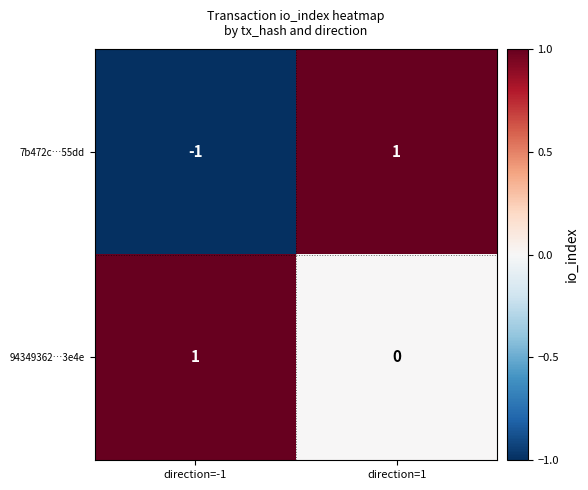

At which label is 94349362…3e4e closest to 0?

direction=1